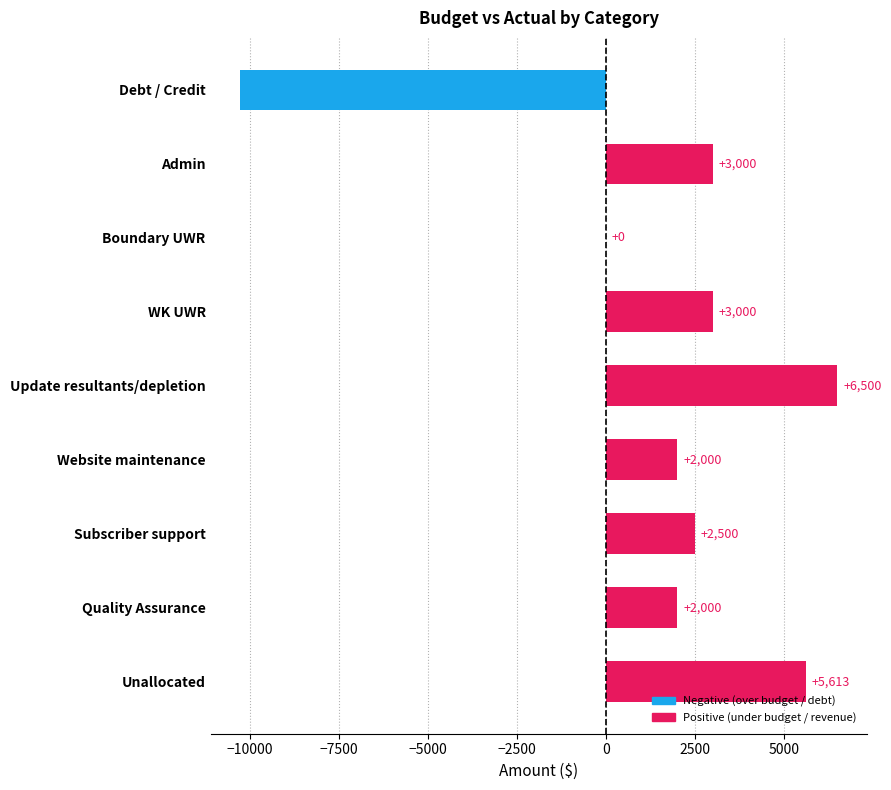

True or false: the data shows 3000.0 at WK UWR.

True